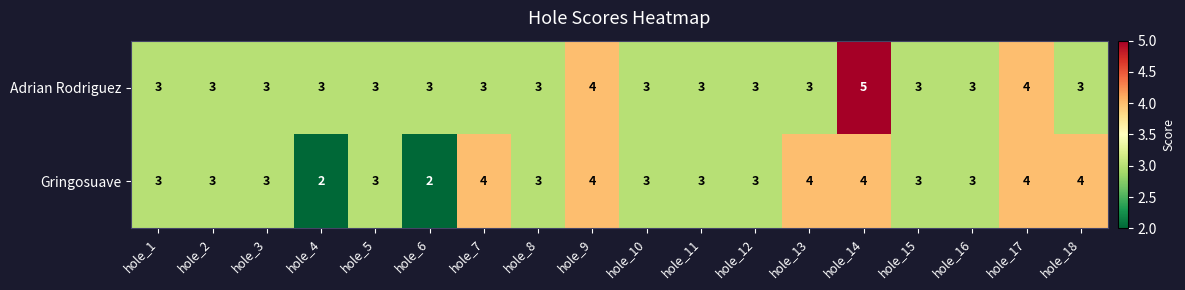

What is the greatest value displayed?

5